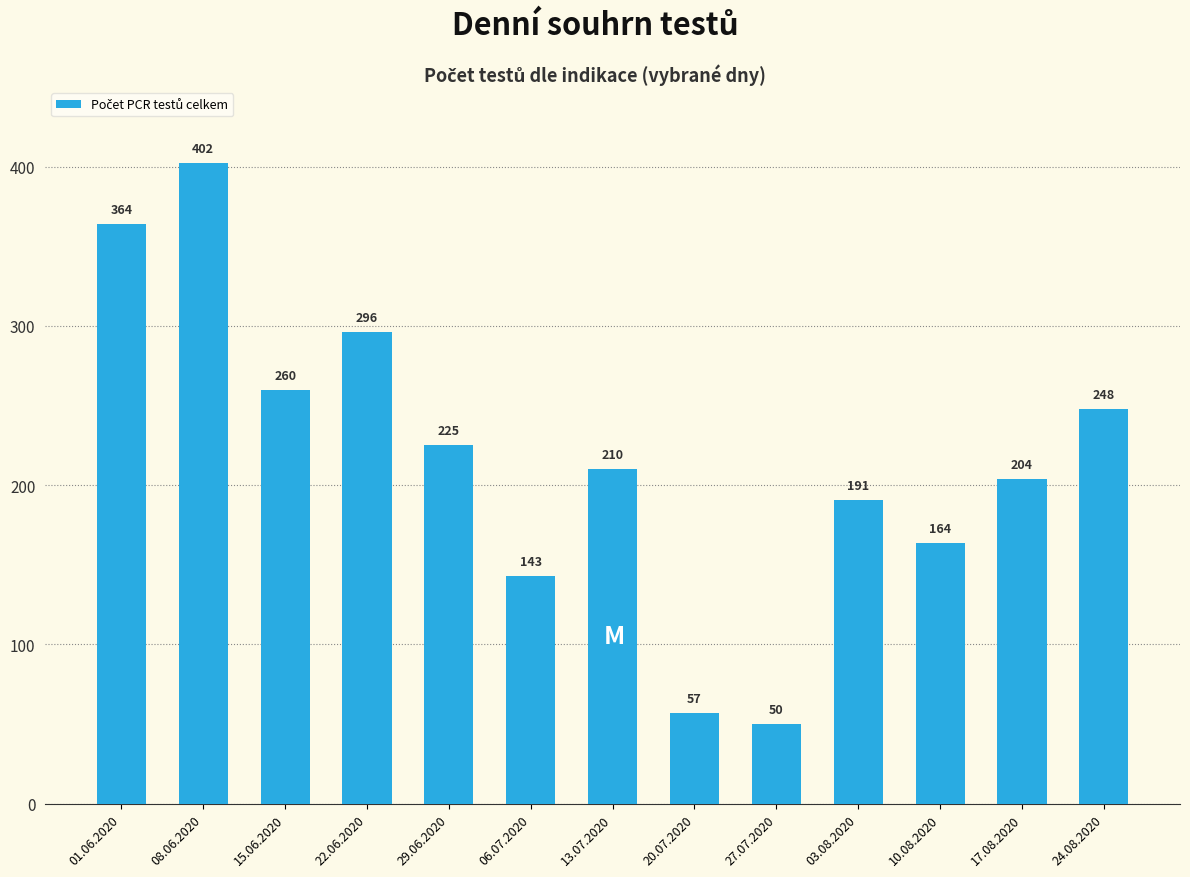

Is it true that the value at 17.08.2020 is 281?

False